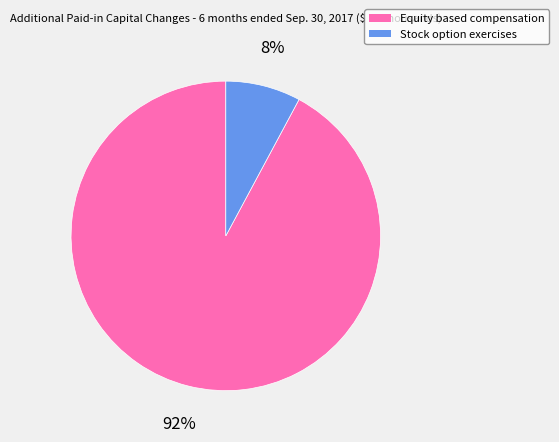

Is the sum of Stock option exercises and Equity based compensation greater than half?

Yes